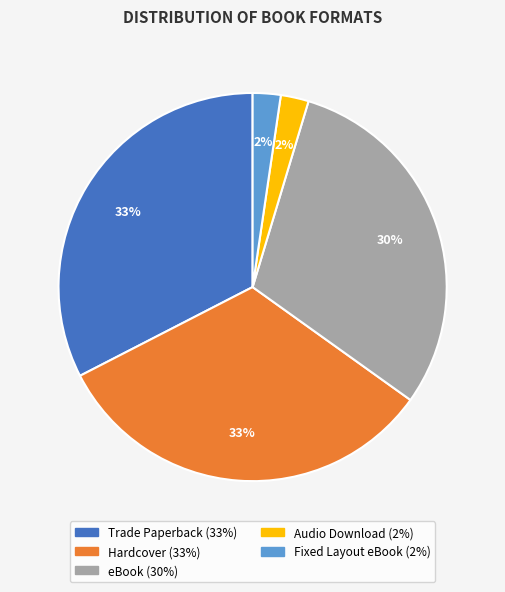

What percentage is the Hardcover slice, to the nearest percent?

33%